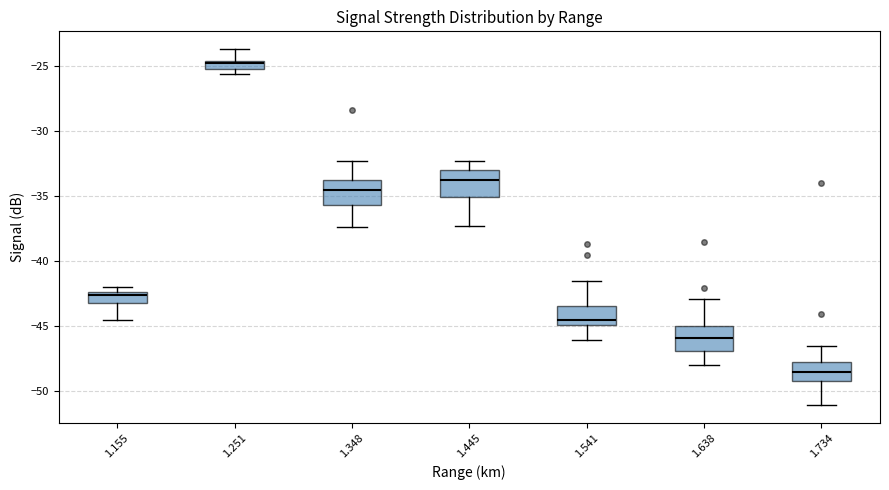

Where is the upper edge of the box at x = 1.734 on the y-axis? The values are not printed on the chart, so give them approximately, as read against the axis.

-47.5